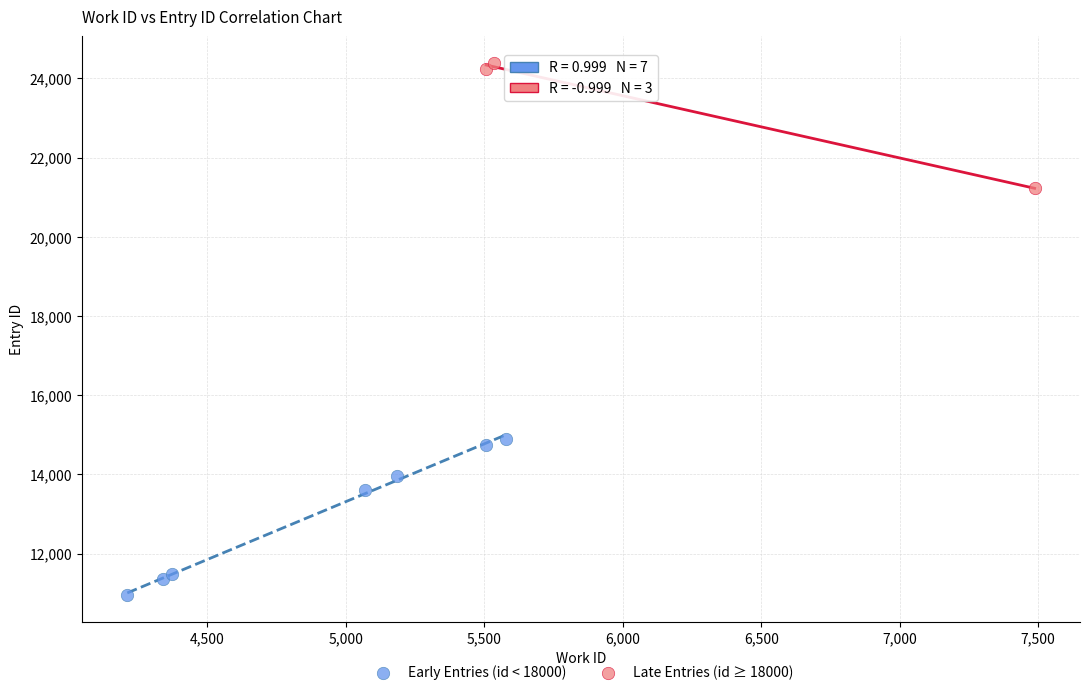

Which series contains the lowest Y value?

Early Entries (id < 18000)